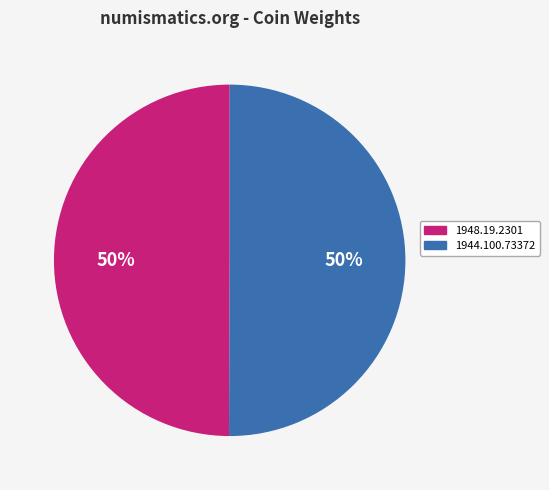

True or false: 1948.19.2301 accounts for 41% of the total.

False